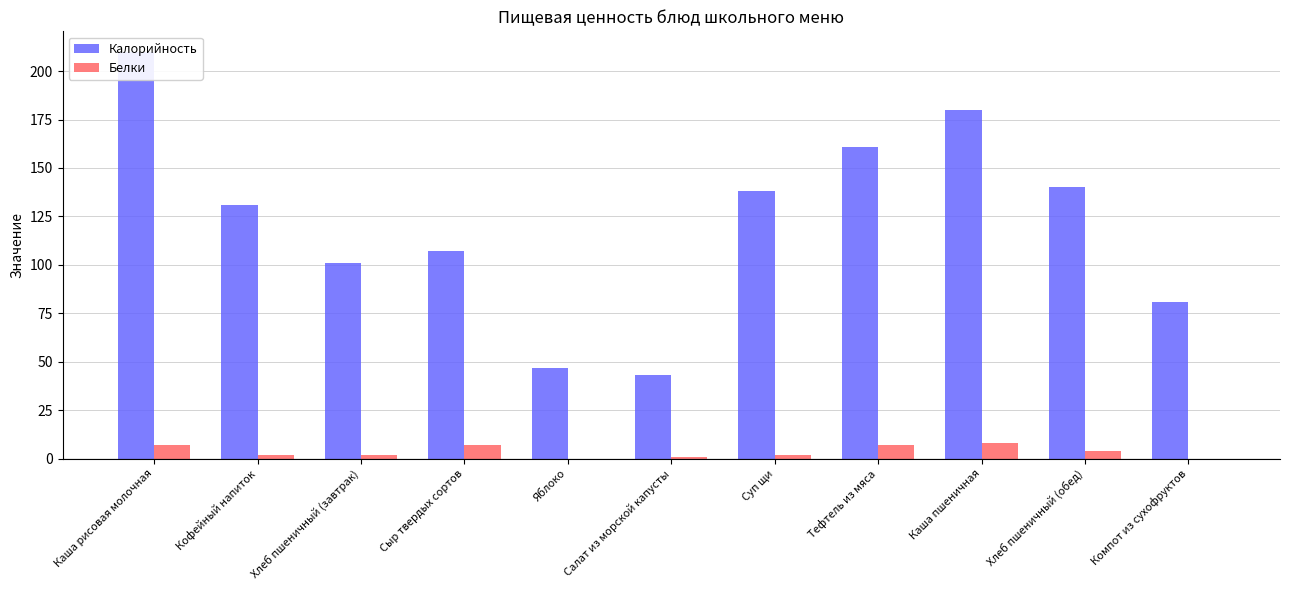

Which series has the largest total across all categories?

Калорийность